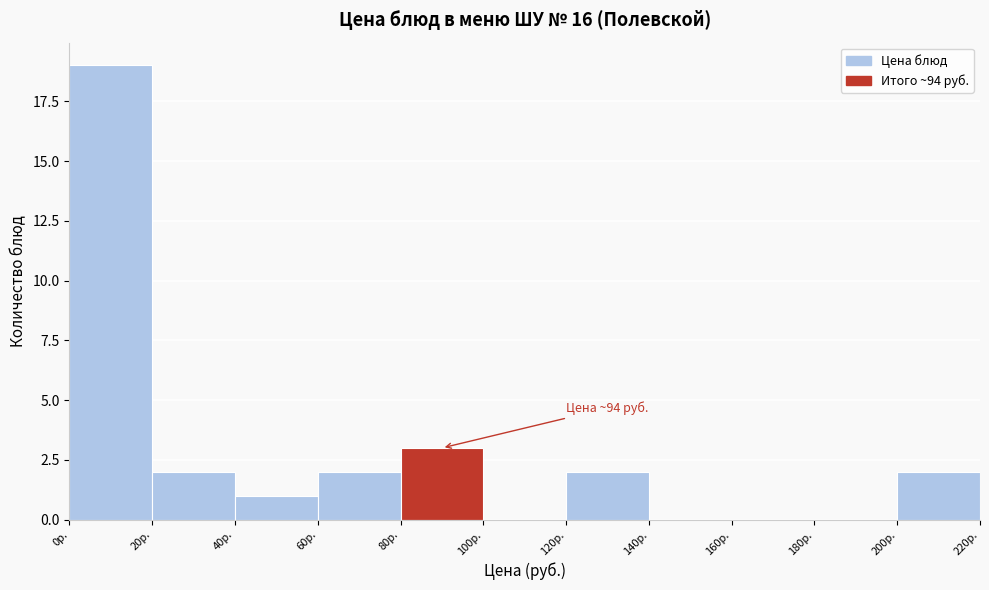

Which range on the x-axis has the tallest bar?

0 to 20